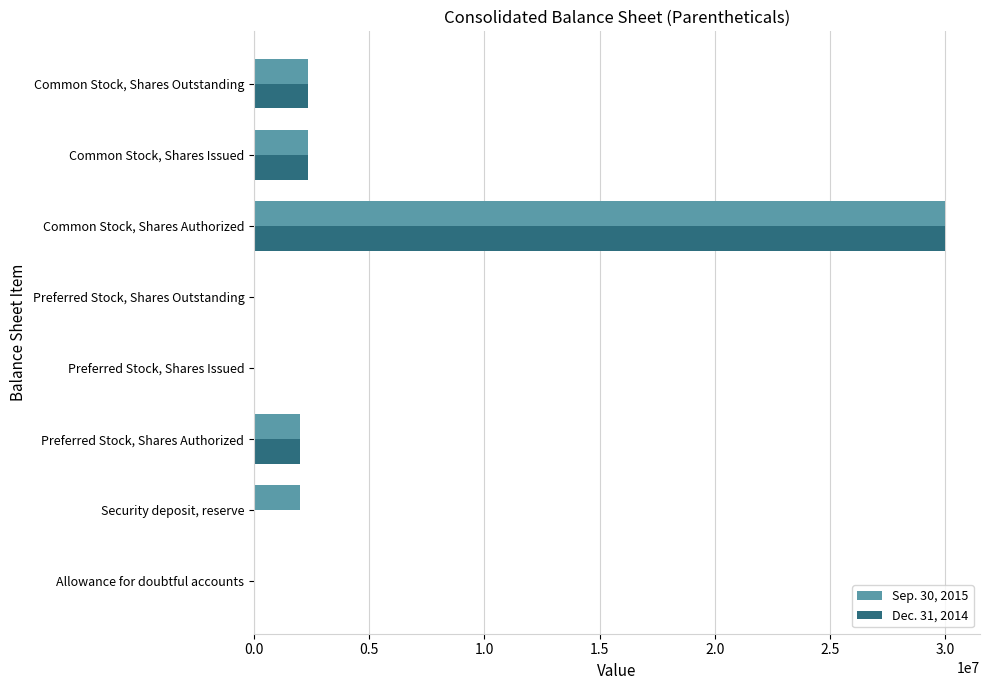

What is the total value across all series at Security deposit, reserve?

2000000